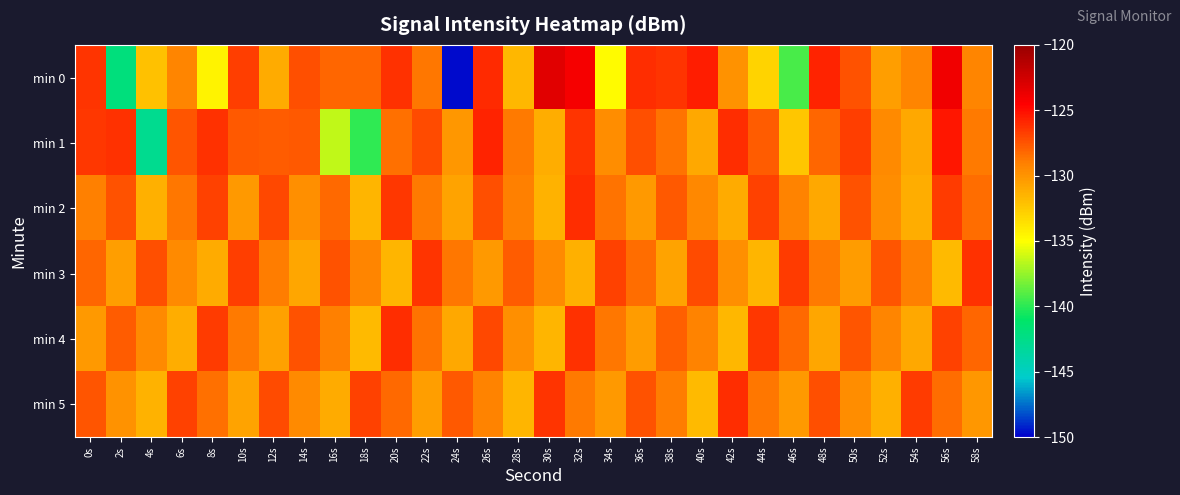

Rank the series by their maximum value, from lowest to highest.

min 3, min 2, min 4, min 5, min 1, min 0